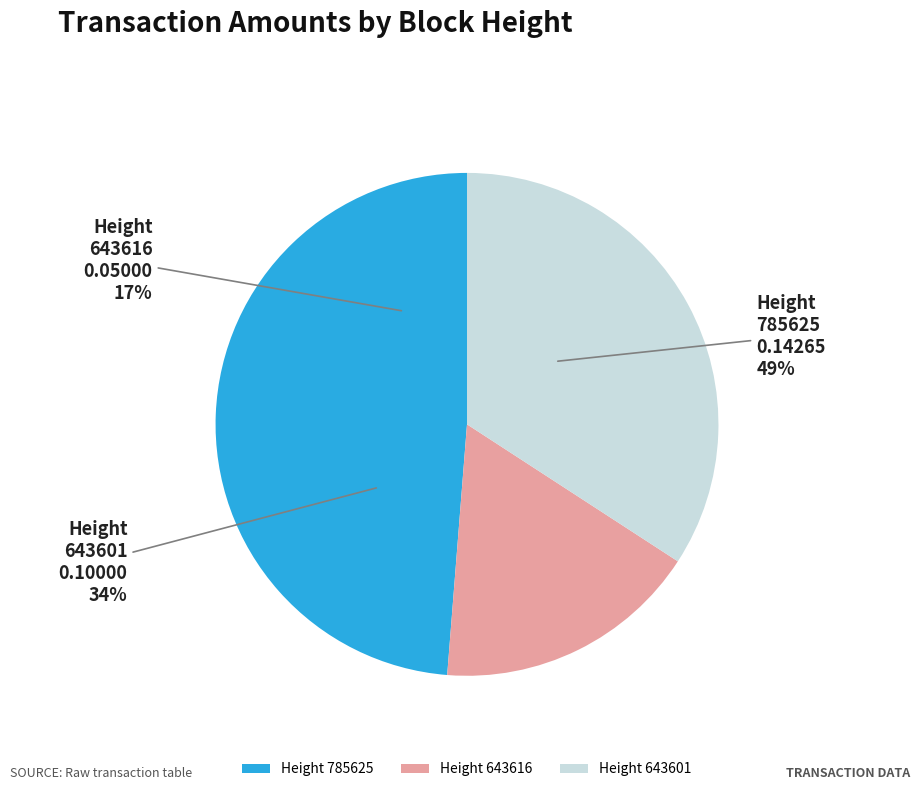

What percentage do 643601 and 643616 together represent?

51.3%